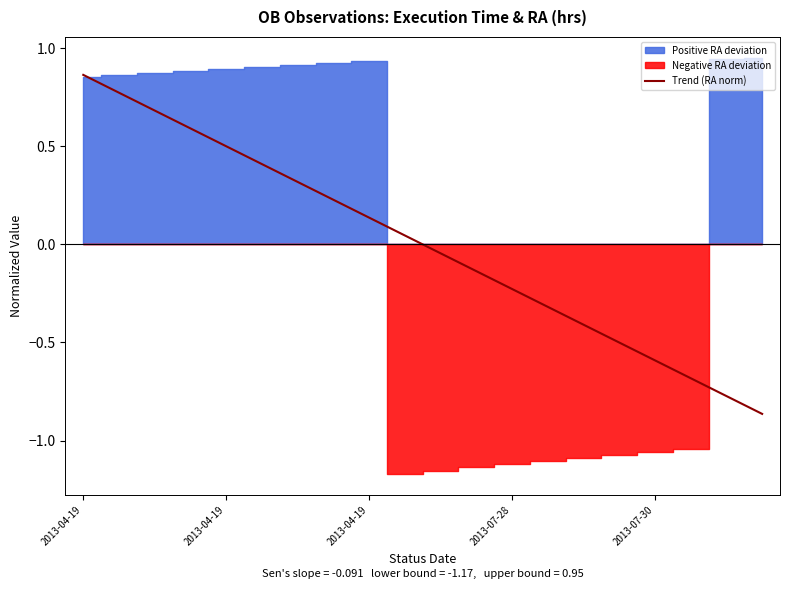

How many categories are shown in the chart?

20